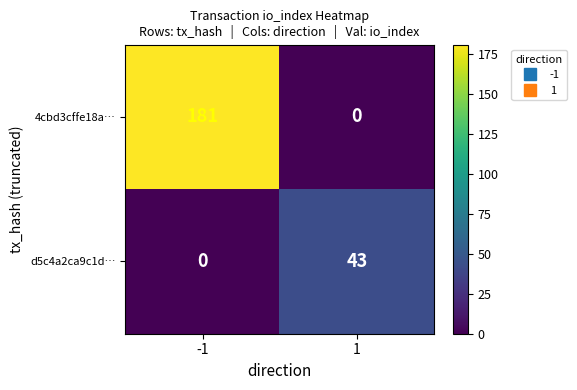

What is the average value of the d5c4a2ca9c1d… series?

22